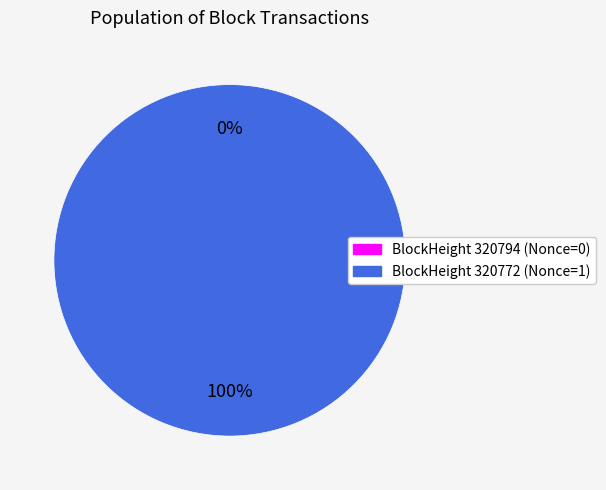

What percentage is the 320772 slice, to the nearest percent?

100%